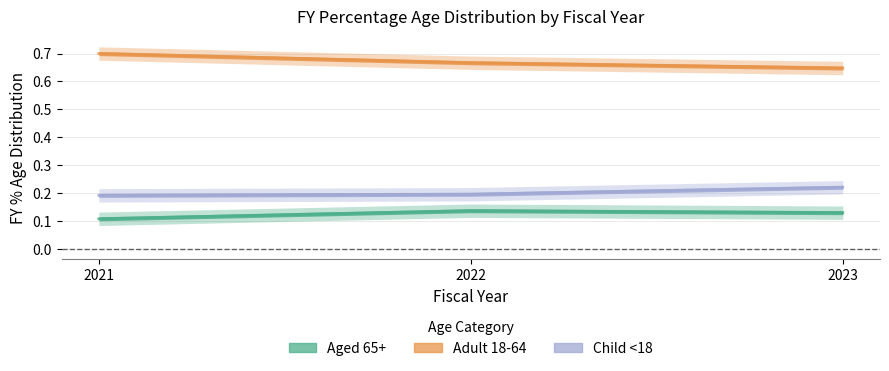

Reading left to right, what are all the values shown in this chart?

Aged 65+: 2021=0.1	2022=0.1	2023=0.1
Adult 18-64: 2021=0.7	2022=0.7	2023=0.6
Child <18: 2021=0.2	2022=0.2	2023=0.2